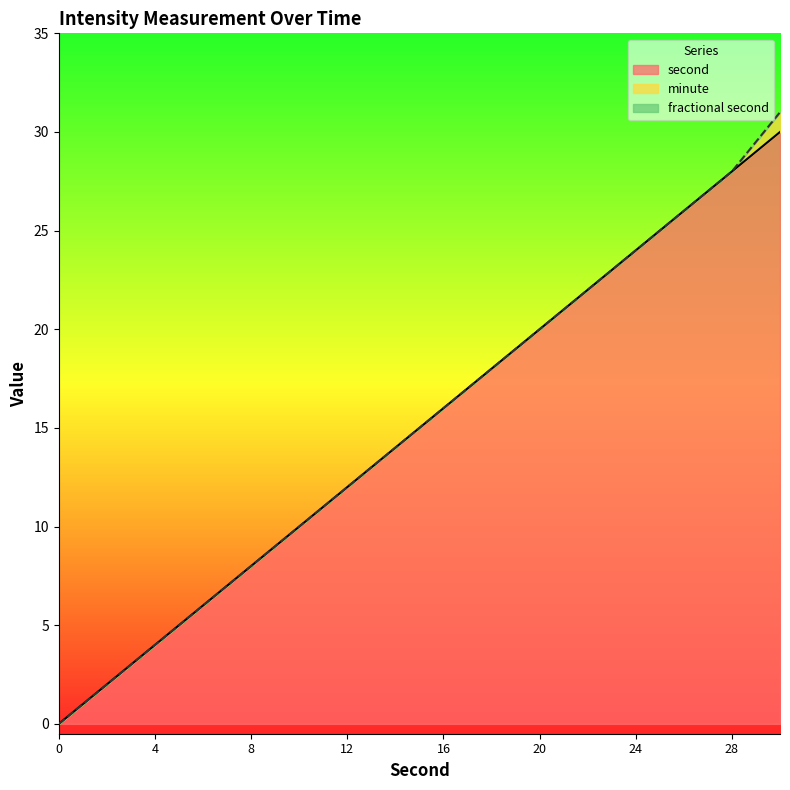

What is the difference between the maximum and minimum values in the second series?

30